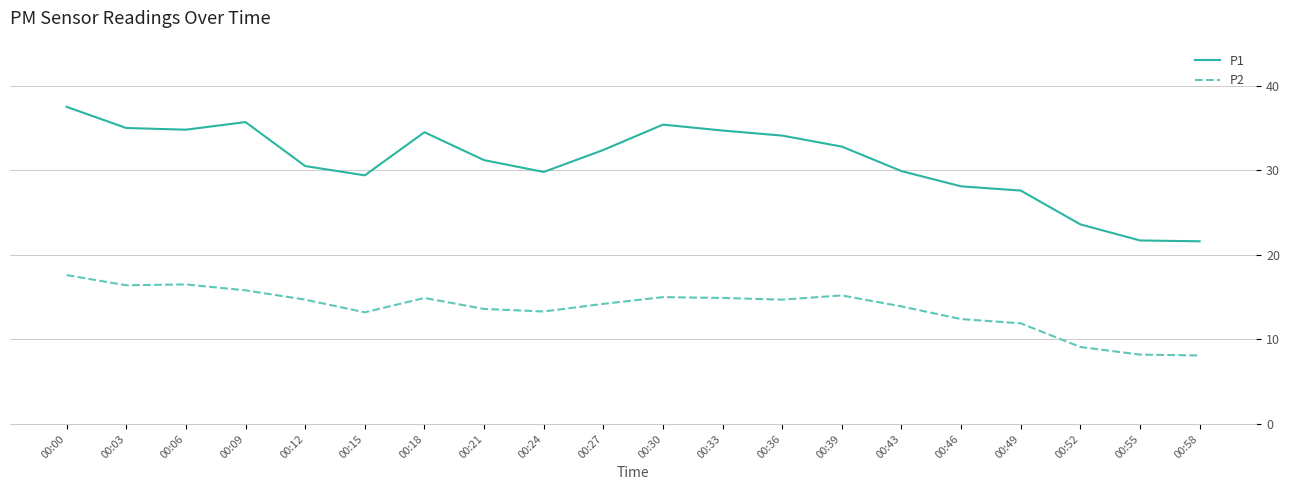

How many lines are shown in the chart?

2